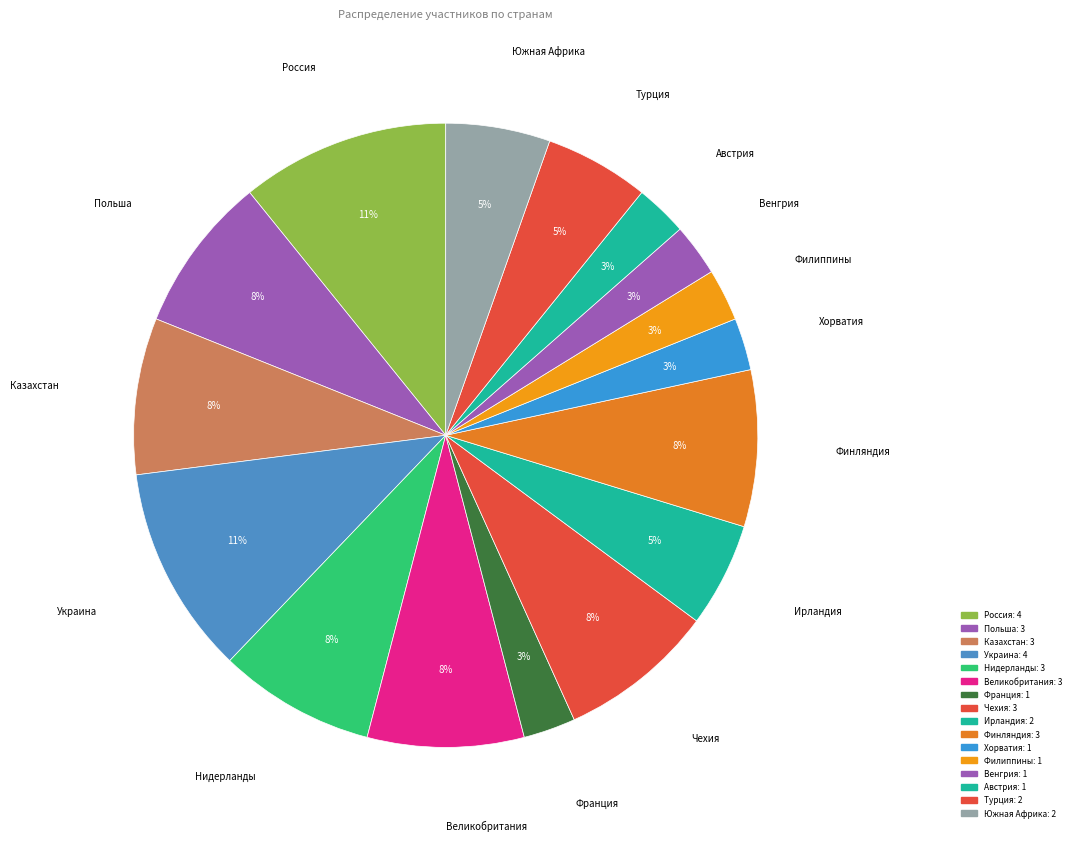

To the nearest percent, what is the combined percentage of Австрия and Россия?

14%